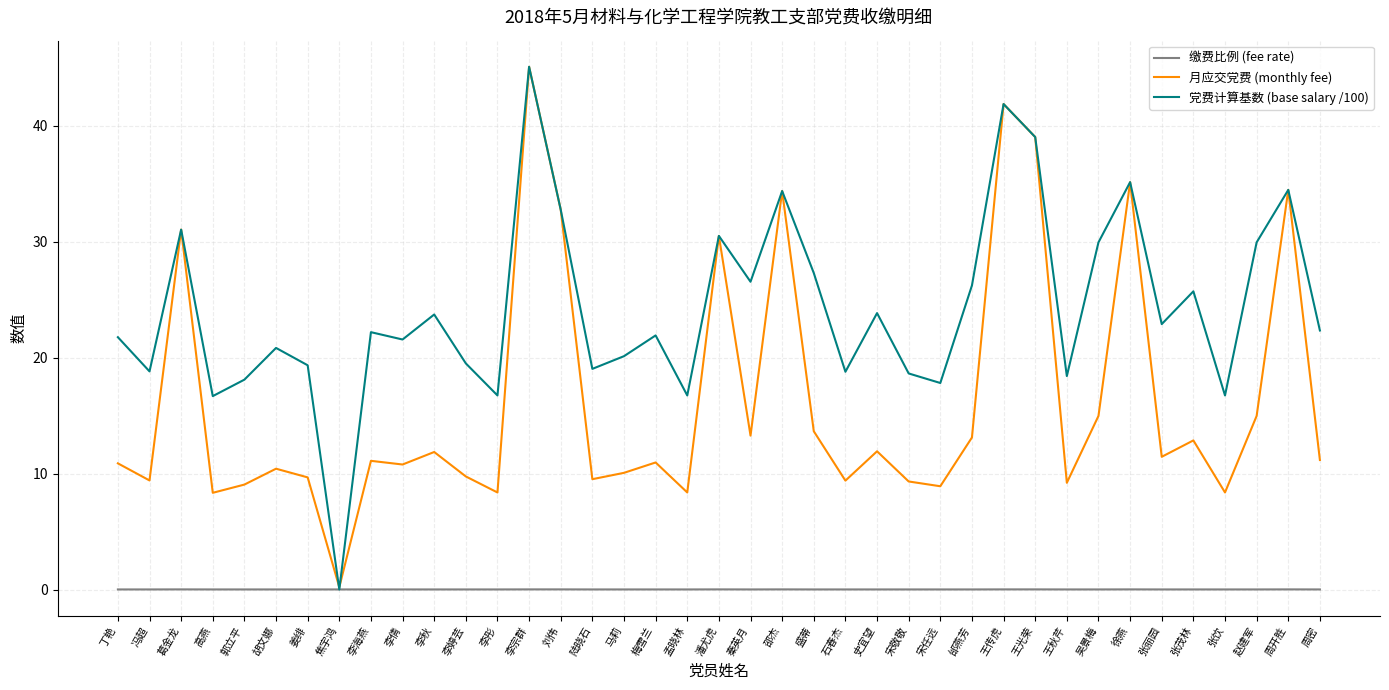

Which series has the largest total across all categories?

党费计算基数 (base salary /100)